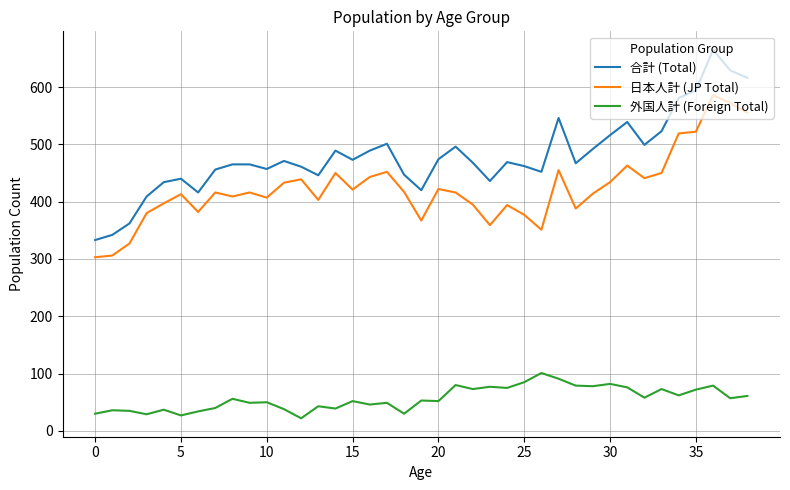

Which series has the largest range (max minus min)?

合計 (Total)